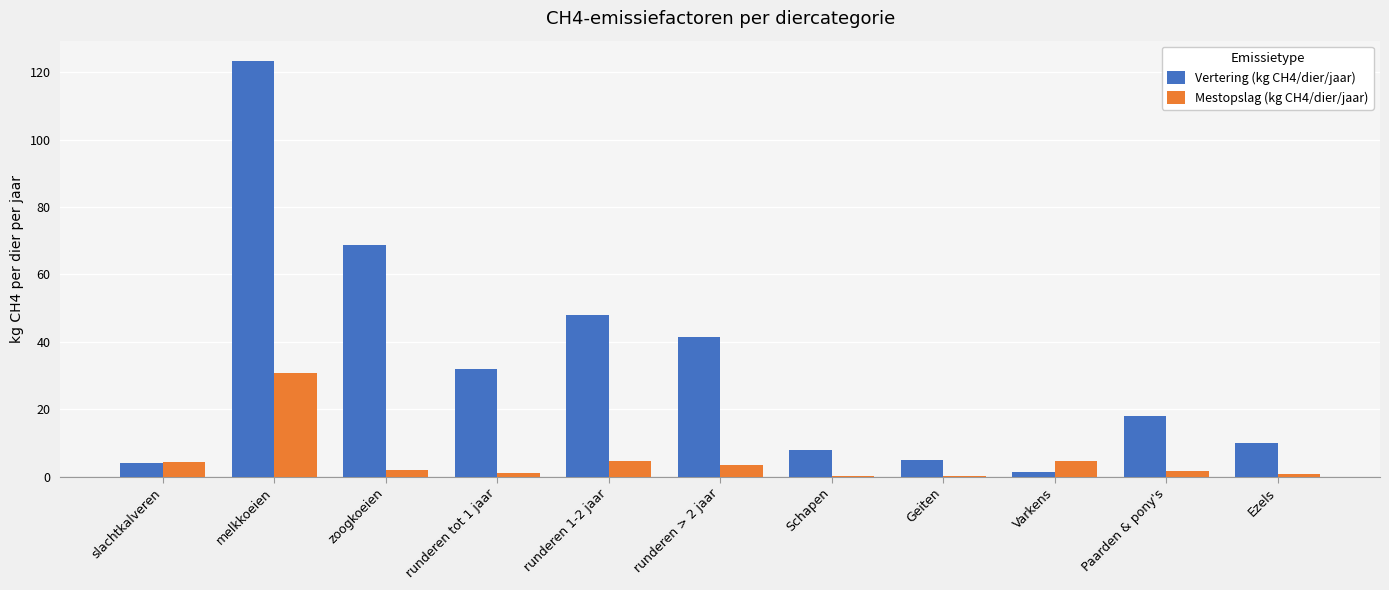

Which category has the highest value in the Mestopslag (kg CH4/dier/jaar) series?

melkkoeien